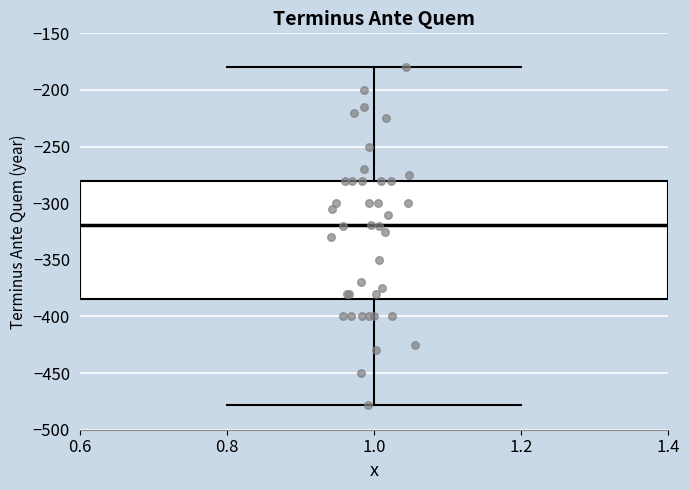

Transcribe this box plot: give where the median line is, the range the box spans, and where the two whiskers end, as read against the y-axis. The values are not printed on the chart, so give them approximately, as read against the axis.

median -320, box -385 to -280, whiskers -480 to -180